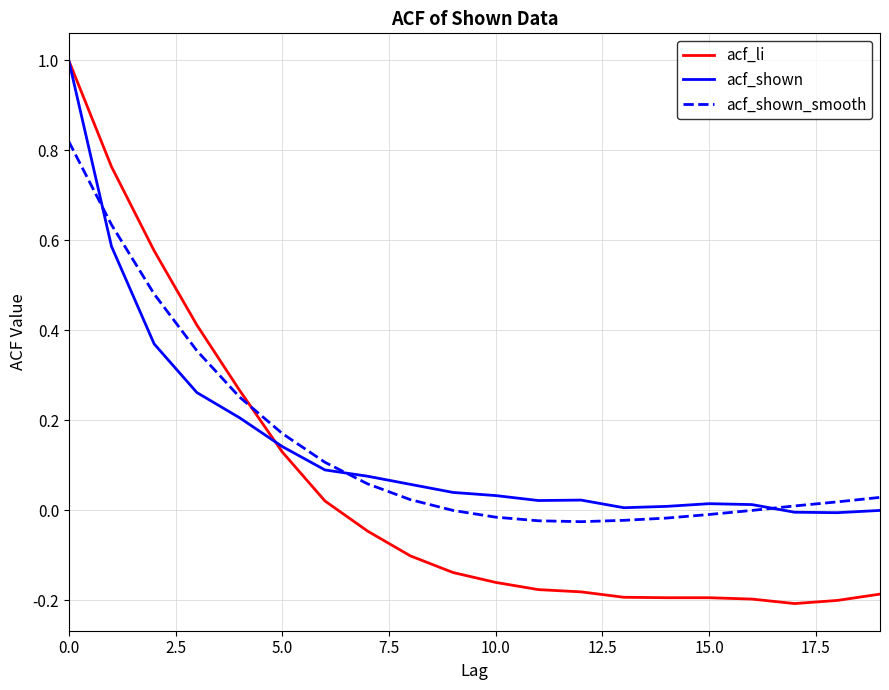

Which series has the largest range (max minus min)?

acf_li